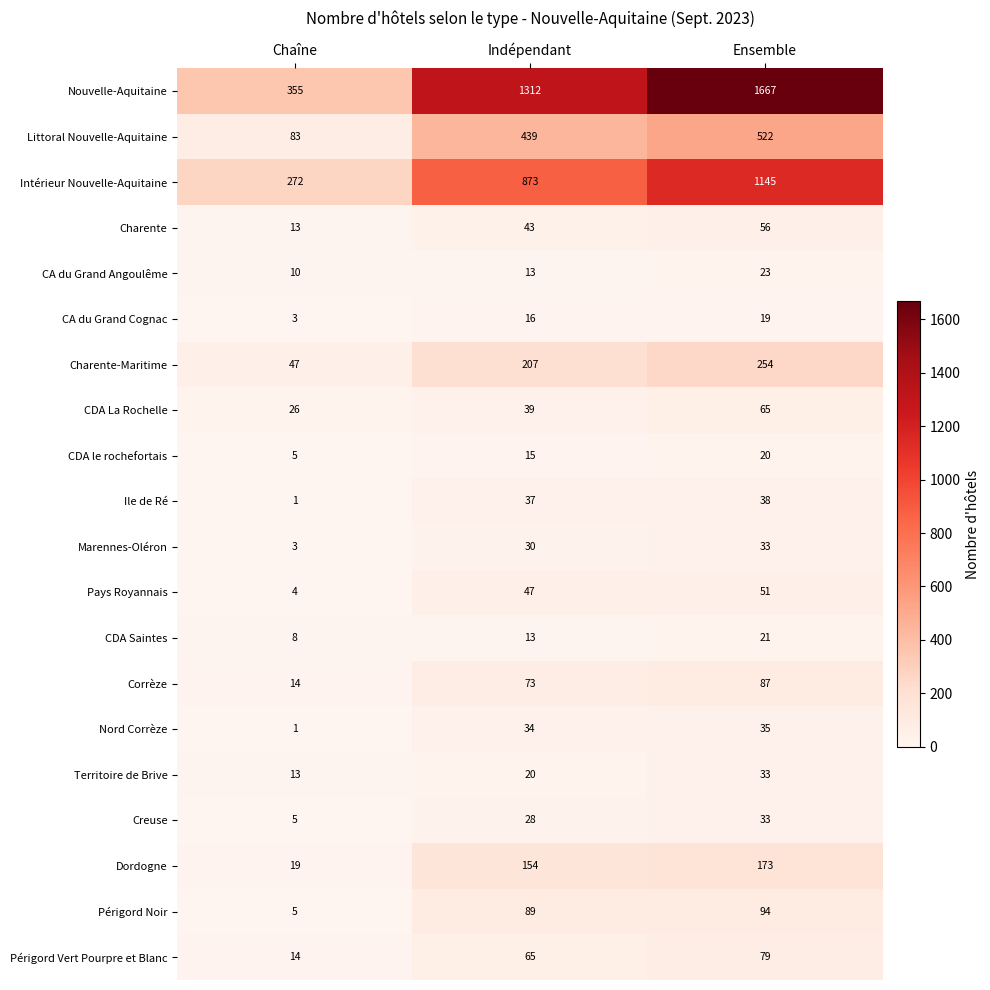

What is the spread (max minus min) of values at Indépendant?

1299